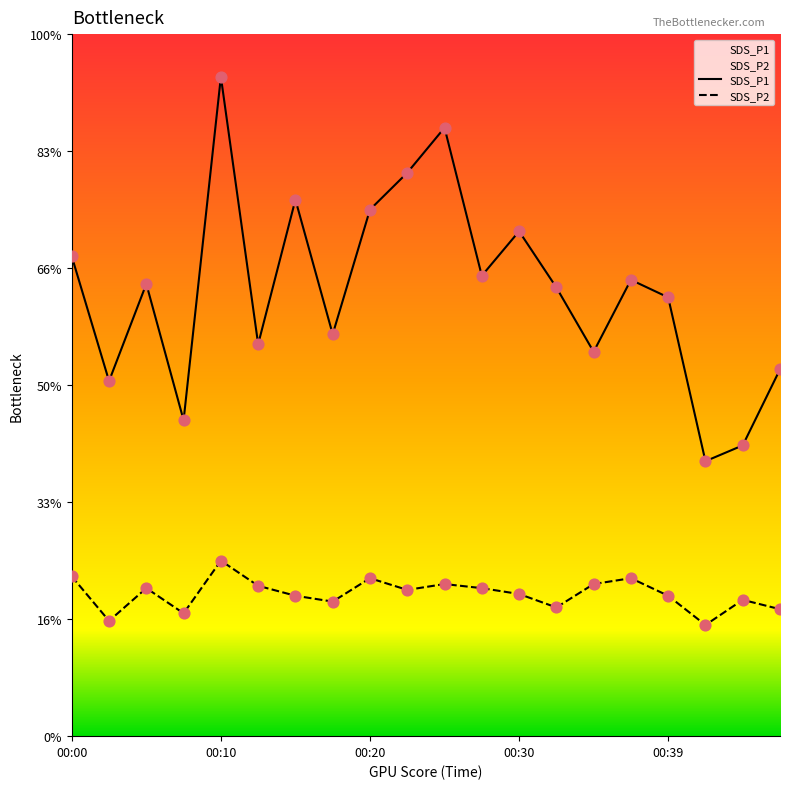

What are all the series names shown in the legend?

SDS_P1, SDS_P2